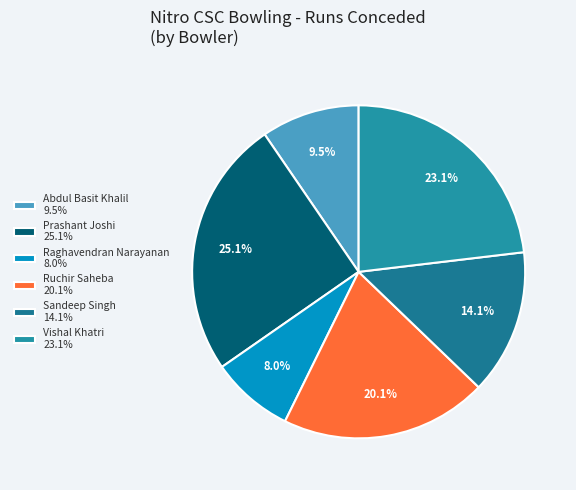

Rank the categories by value from highest to lowest.

Prashant Joshi, Vishal Khatri, Ruchir Saheba, Sandeep Singh, Abdul Basit Khalil, Raghavendran Narayanan